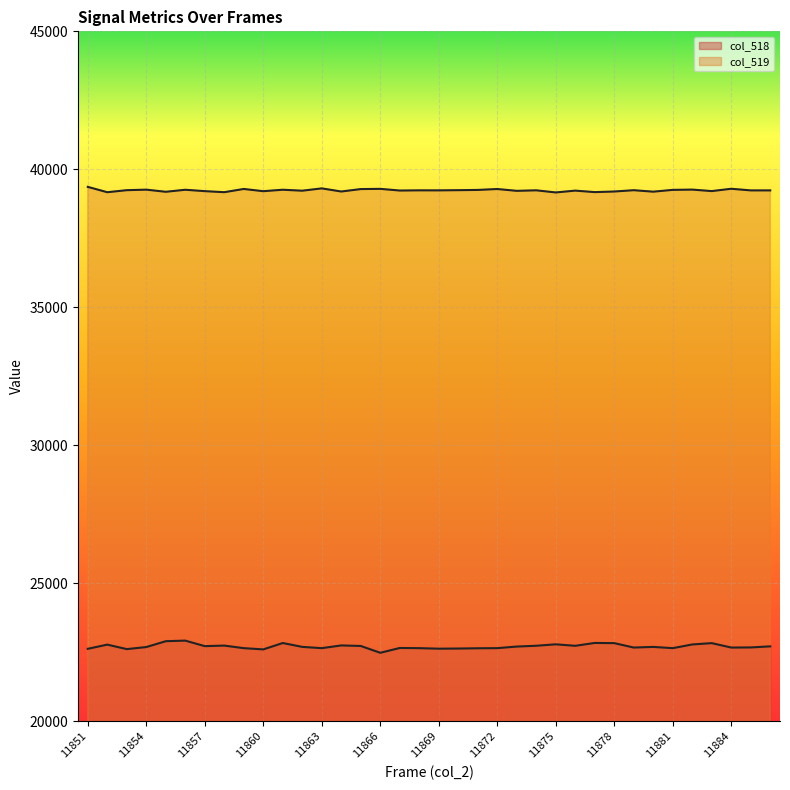

How many lines are shown in the chart?

2